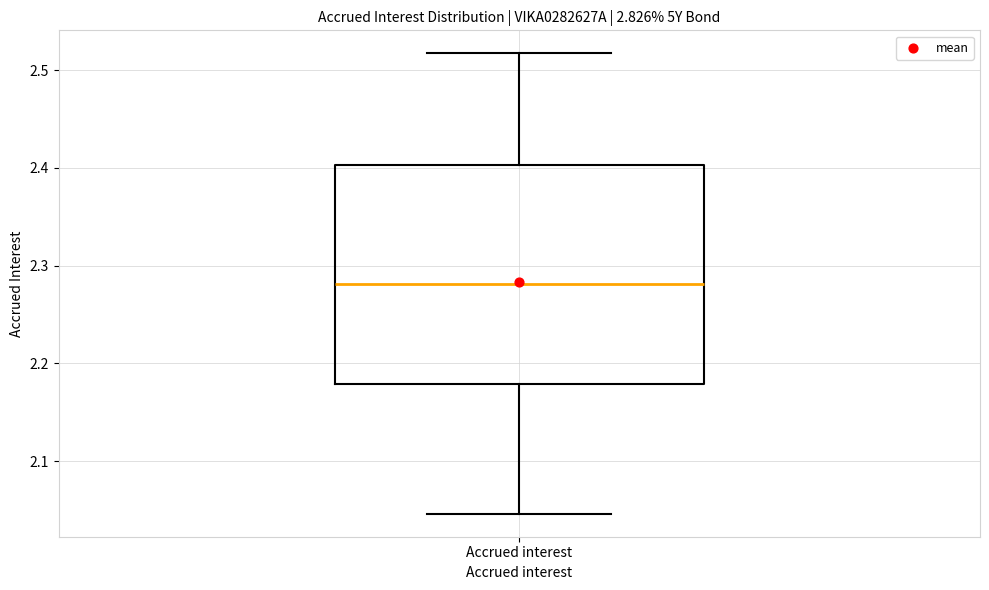

Transcribe this box plot: give where the median line is, the range the box spans, and where the two whiskers end, as read against the y-axis. The values are not printed on the chart, so give them approximately, as read against the axis.

median 2.28, box 2.18 to 2.40, whiskers 2.05 to 2.52